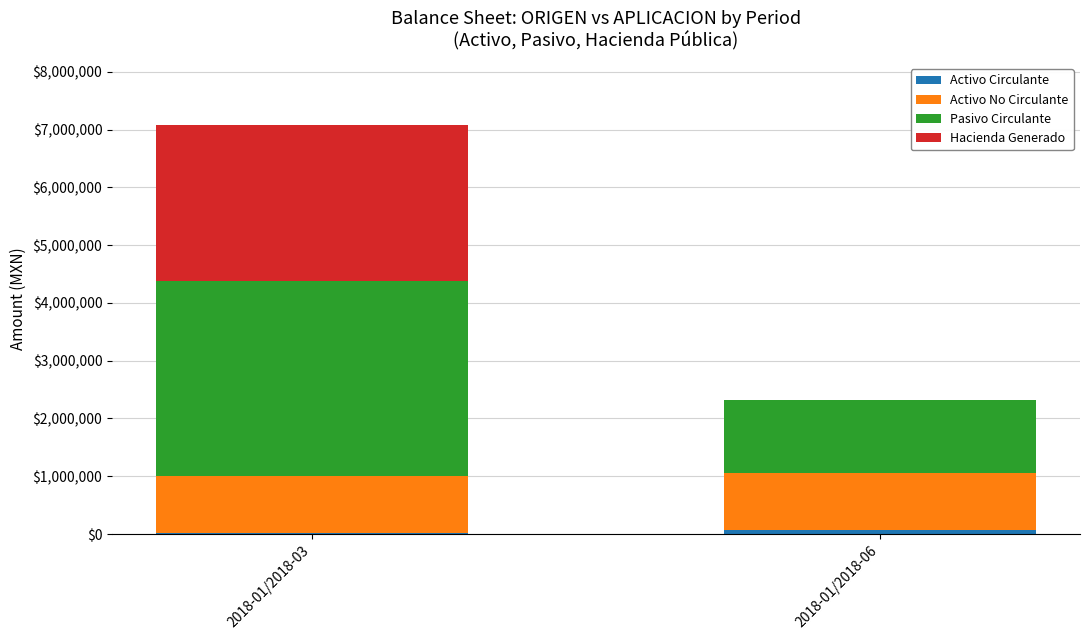

At which category is the sum across all series the highest?

2018-01/2018-03